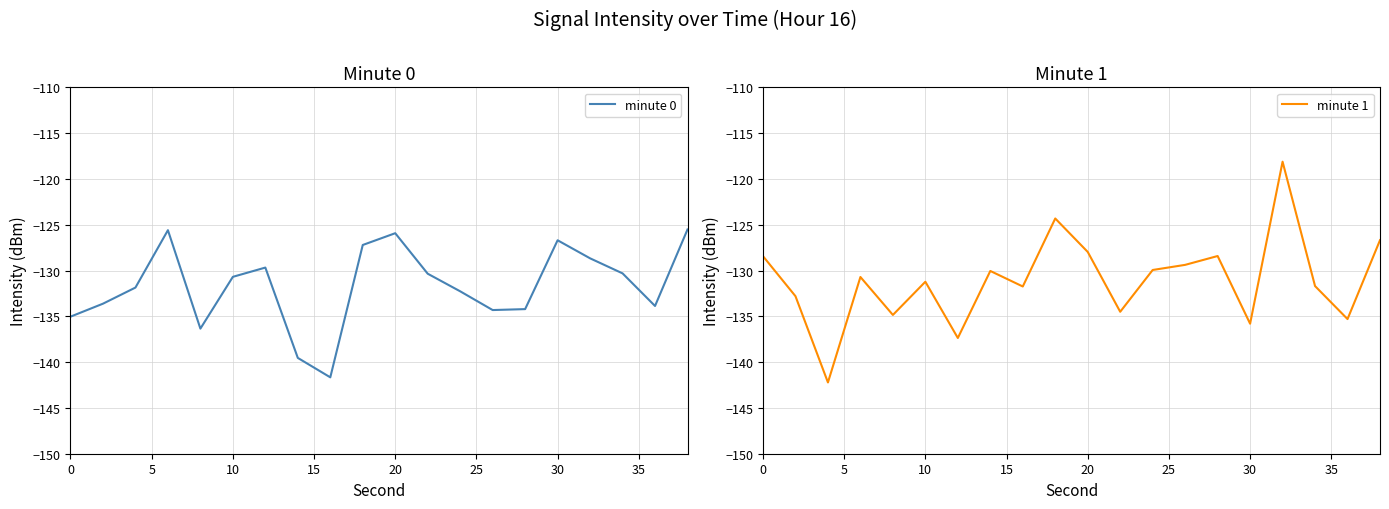

What is the minimum value for minute 1?

-142.2